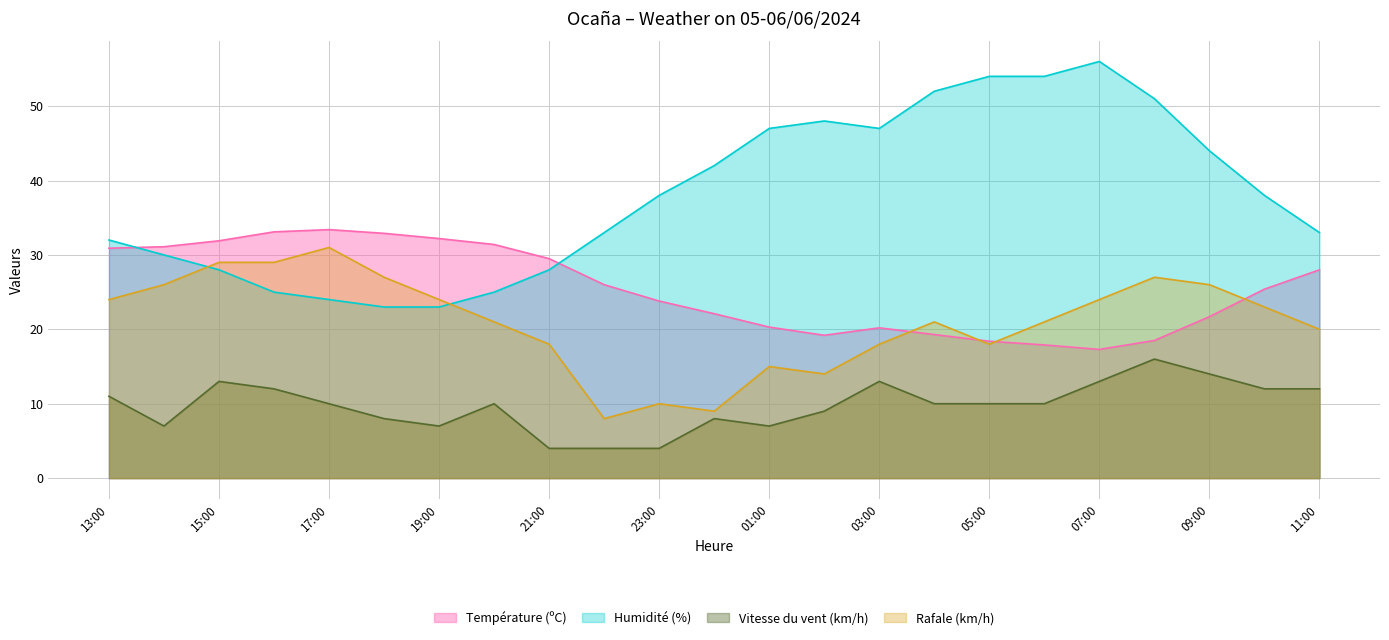

Does the chart display data point markers on the line(s)?

No